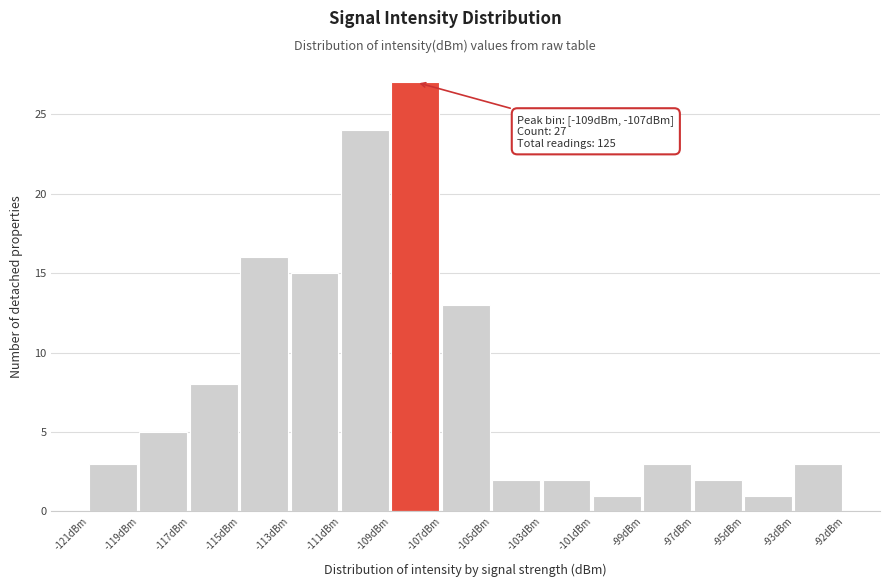

Reading left to right, what are all the values shown in this chart?

3	5	8	16	15	24	27	13	2	2	1	3	2	1	3